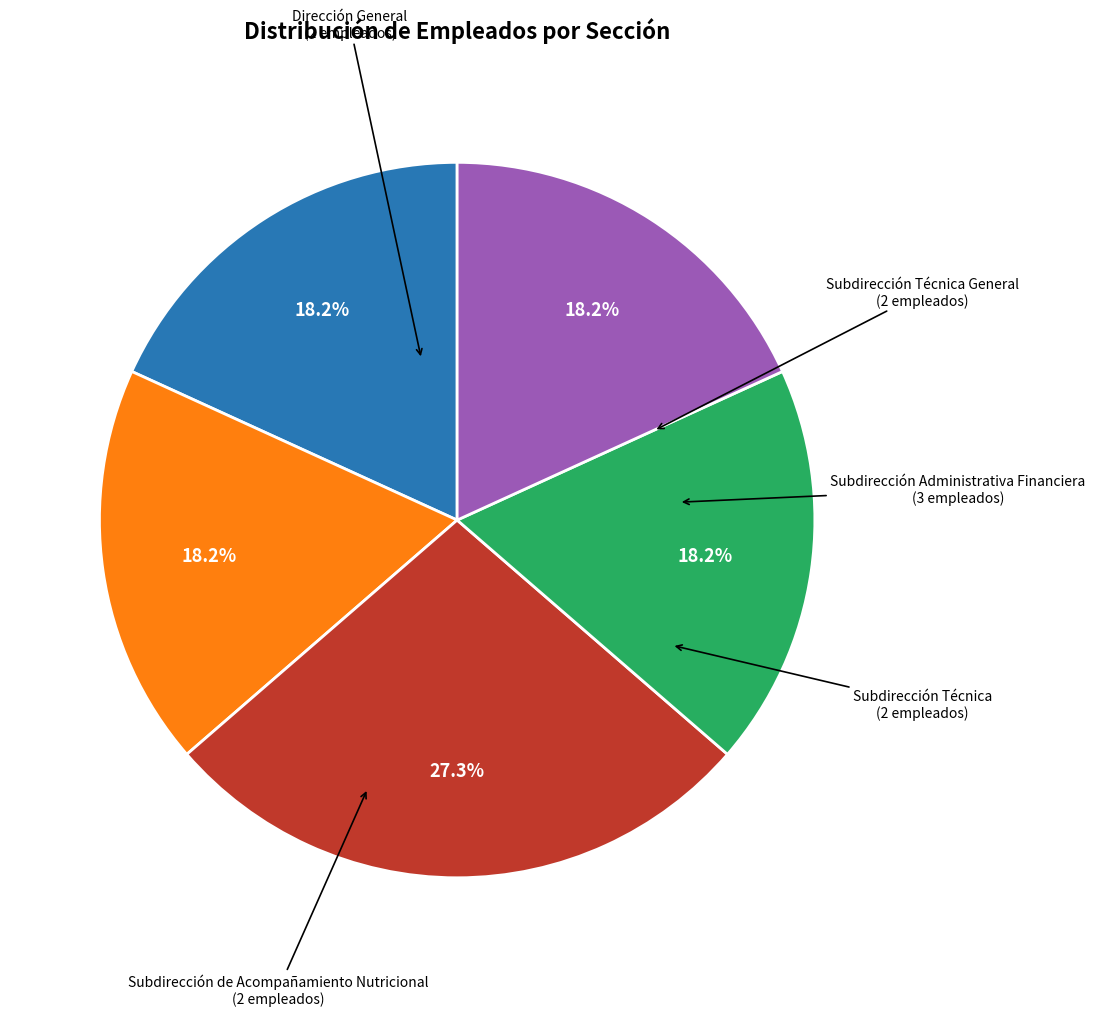

How many segments does this pie chart have?

5